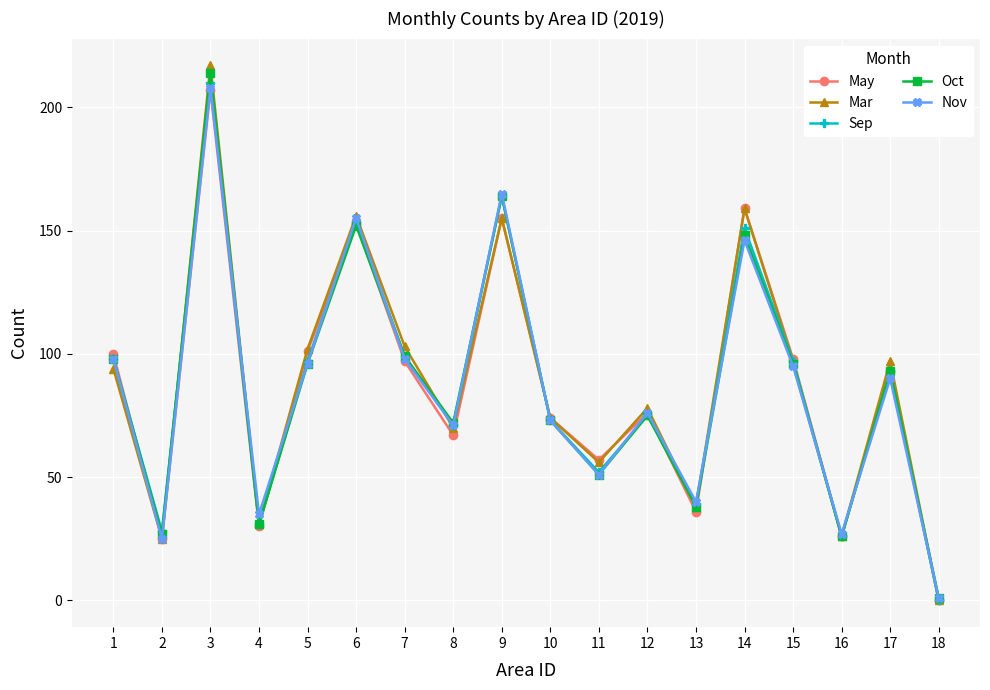

Is it true that Oct equals 23 at 7?

False